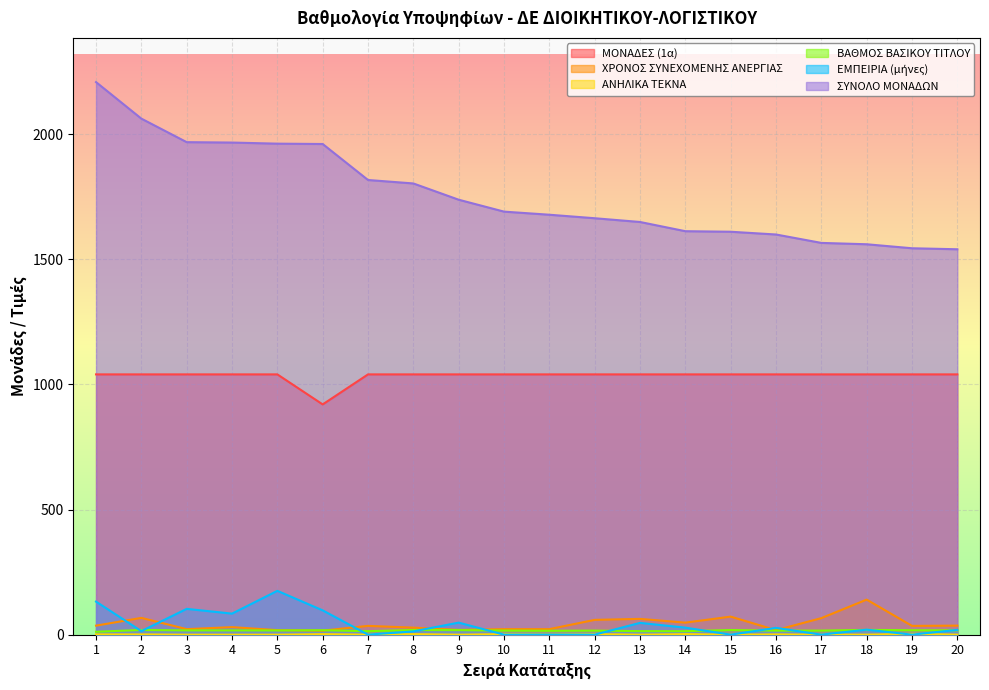

How many data points in ΜΟΝΑΔΕΣ (1α) are less than 1040?

1